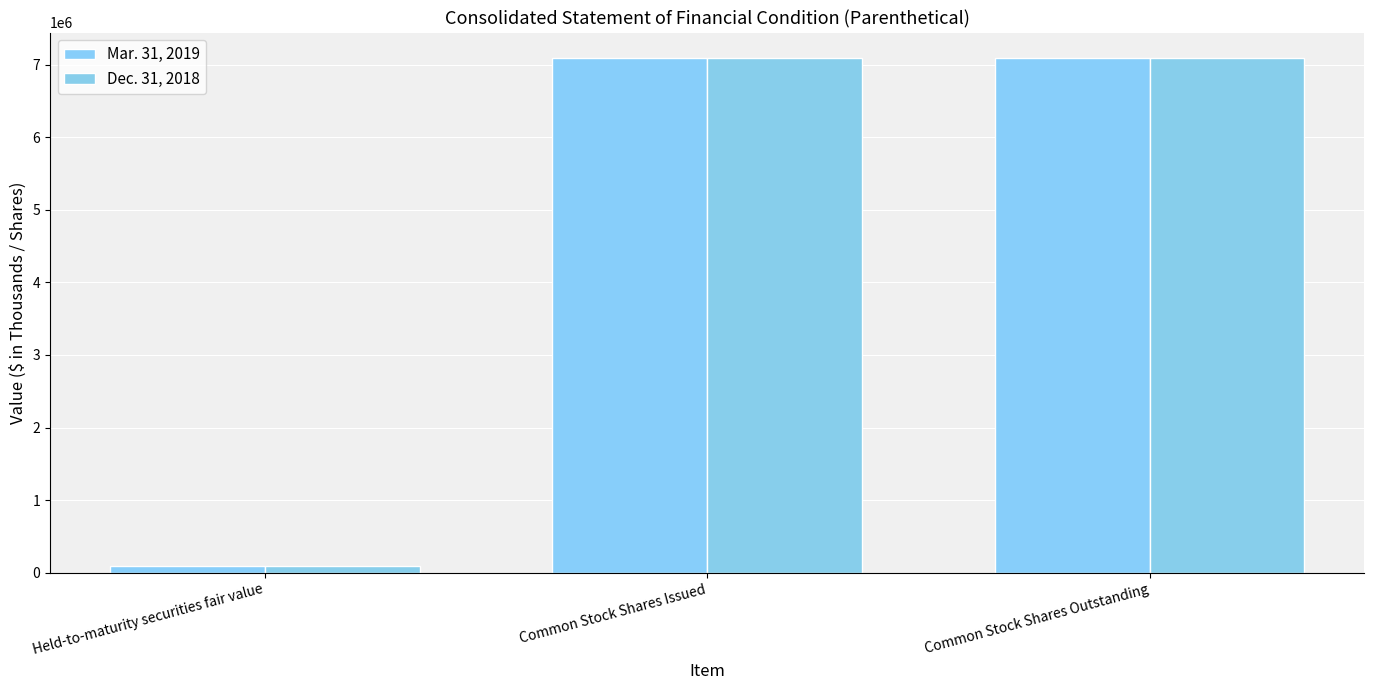

At which category is the sum across all series the highest?

Common Stock Shares Issued